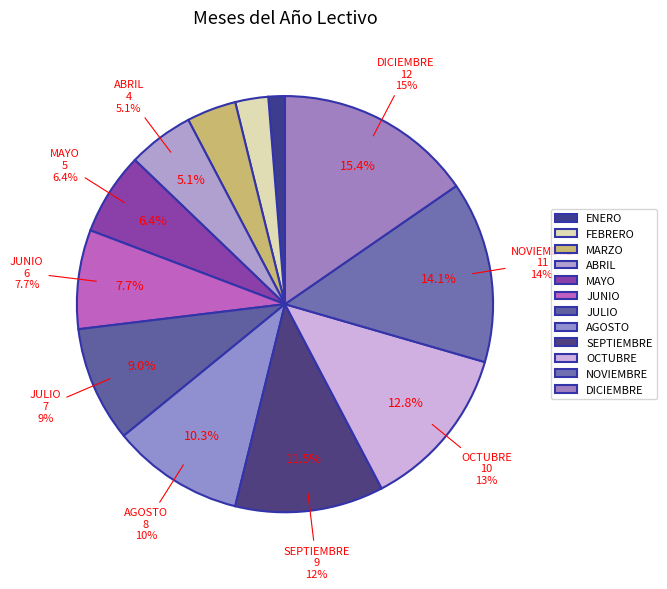

Which slice is the largest?

DICIEMBRE